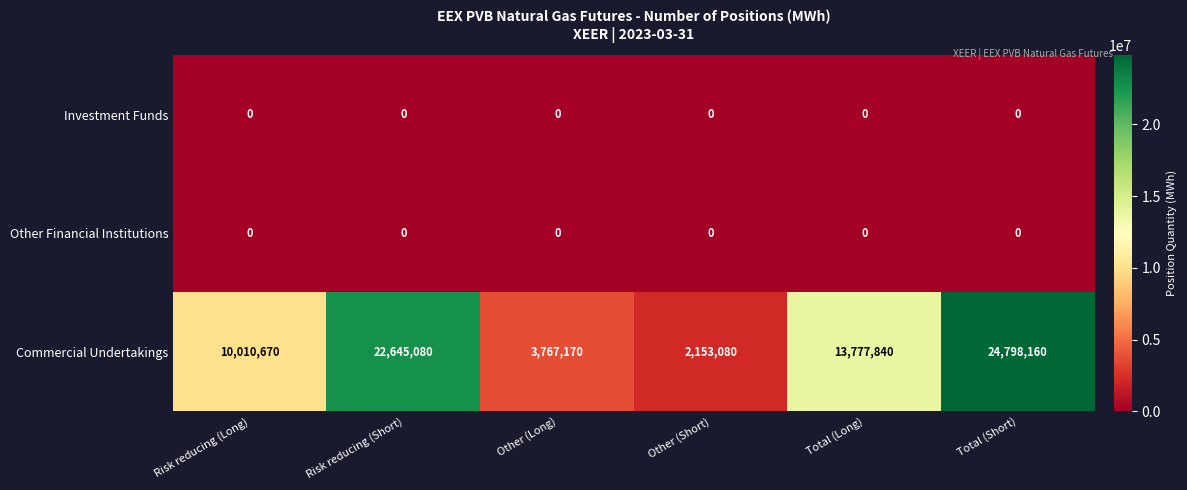

Reading right to left, list all the values displayed in this chart.

Investment Funds: 0	0	0	0	0	0
Other Financial Institutions: 0	0	0	0	0	0
Commercial Undertakings: 24798160	13777840	2153080	3767170	22645080	10010670